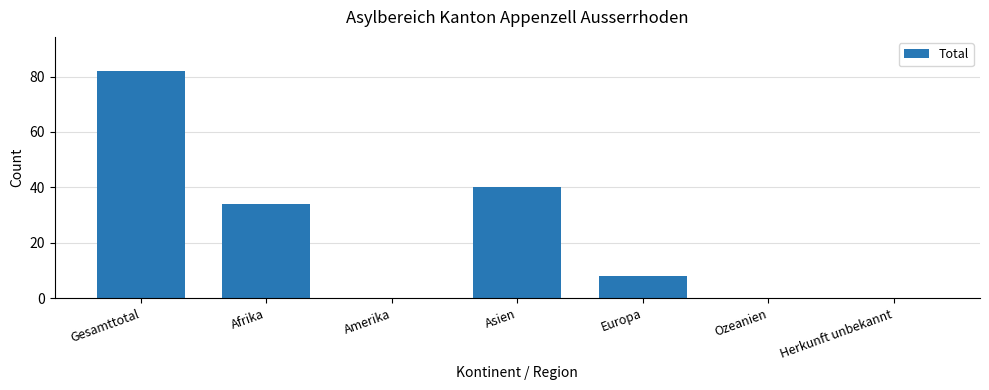

What is the greatest value displayed?

82